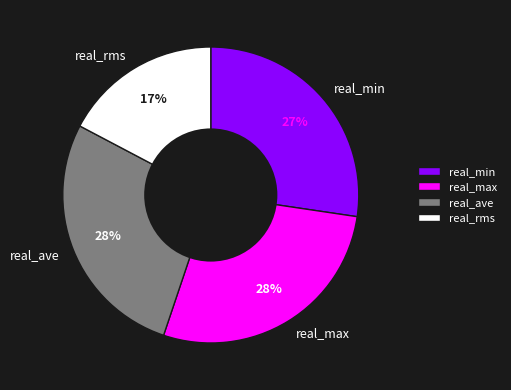

Which category has the smallest portion of the pie?

real_rms